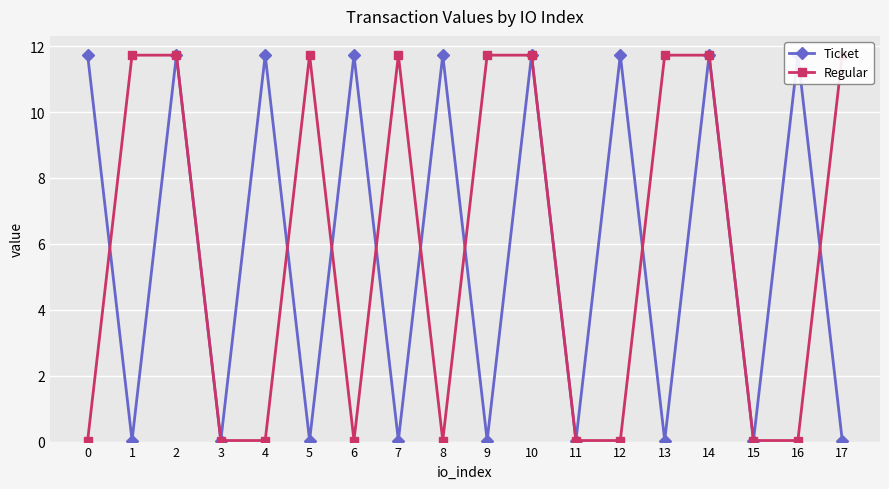

True or false: Regular and Ticket cross at least once.

True